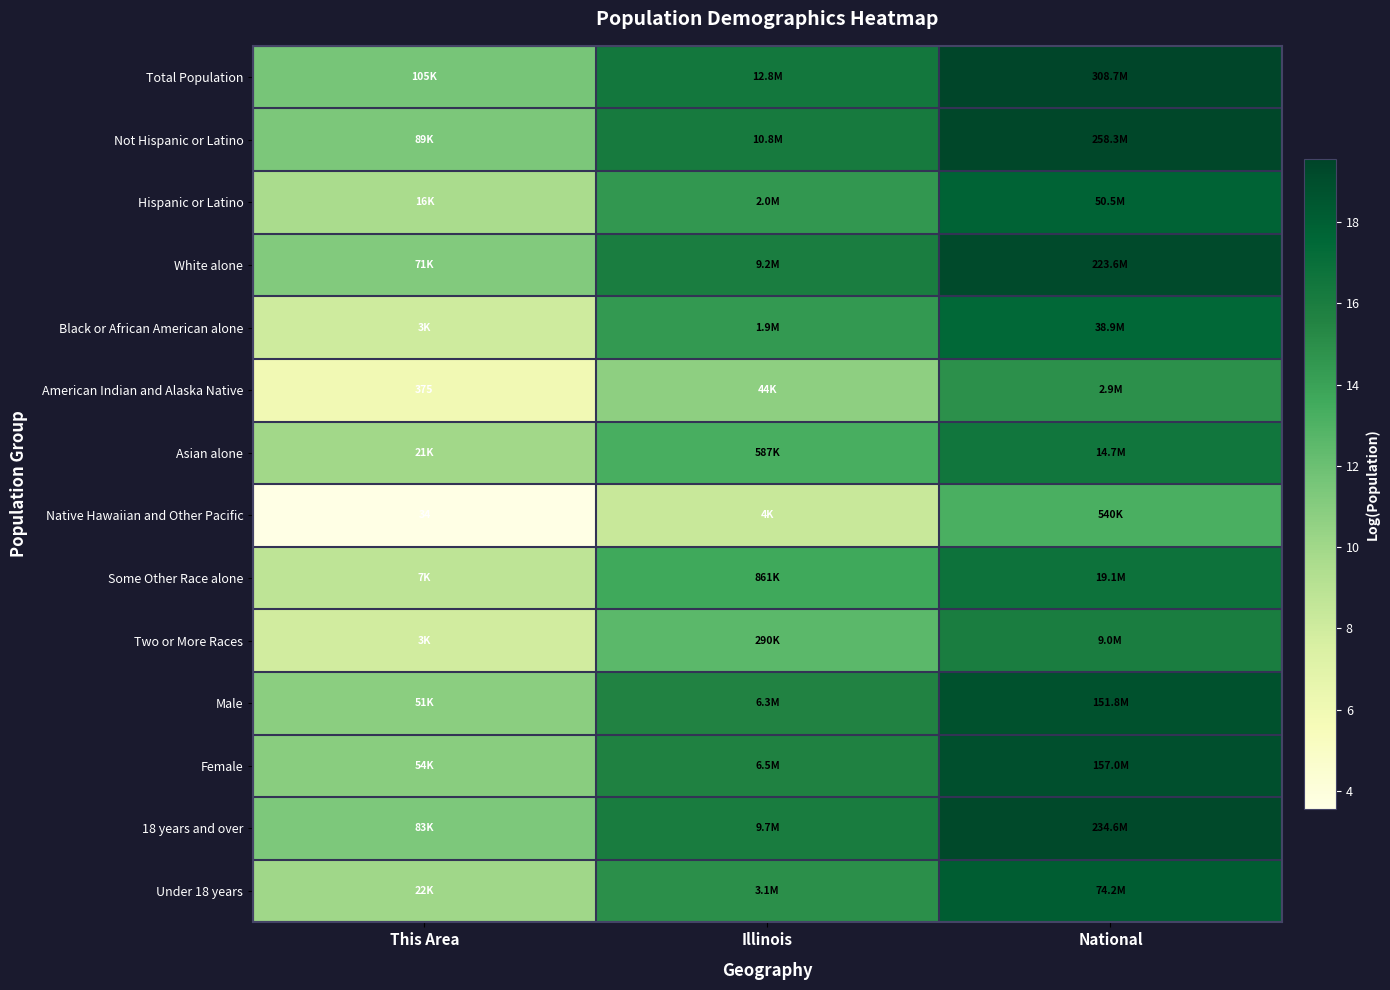

At which category is the sum across all series the highest?

National